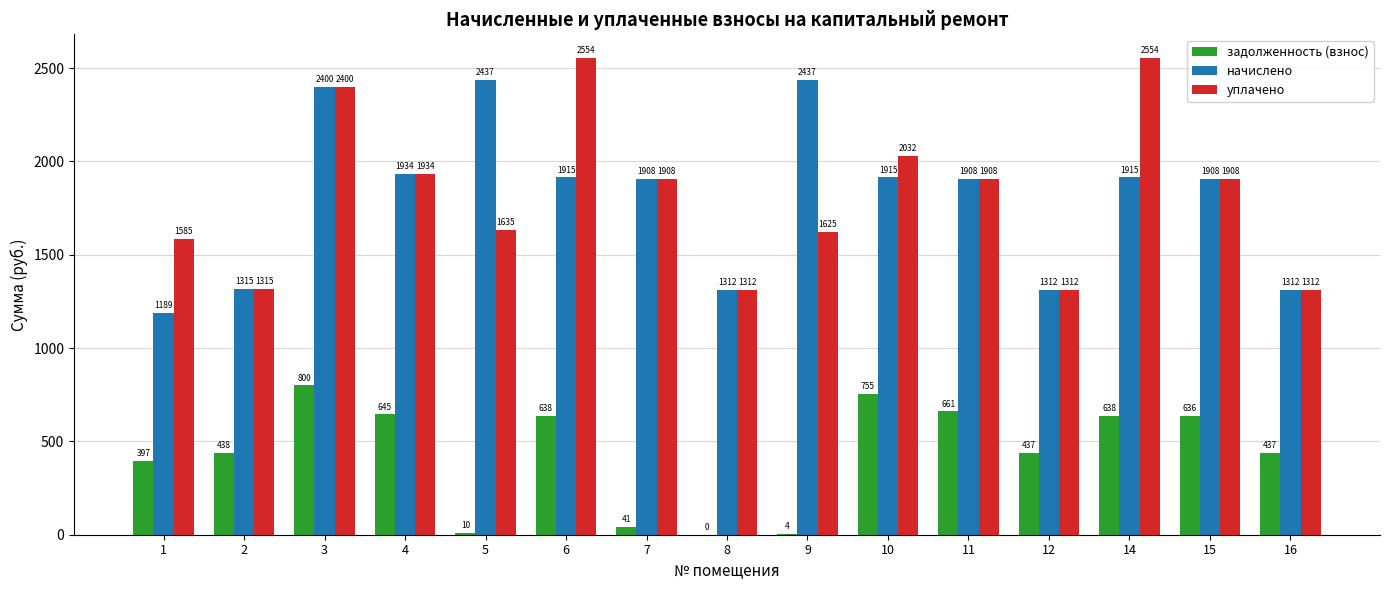

At which category is the sum across all series the highest?

3